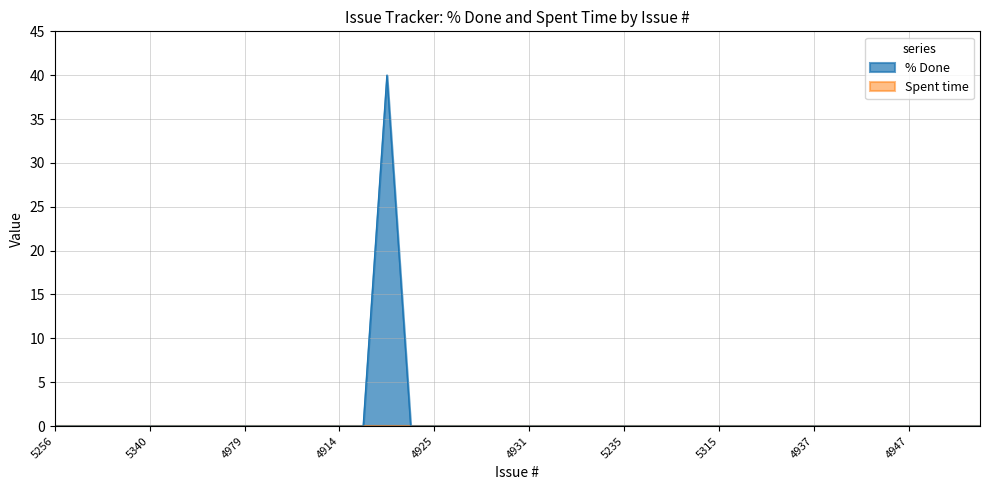

Where is the first local maximum?

5327